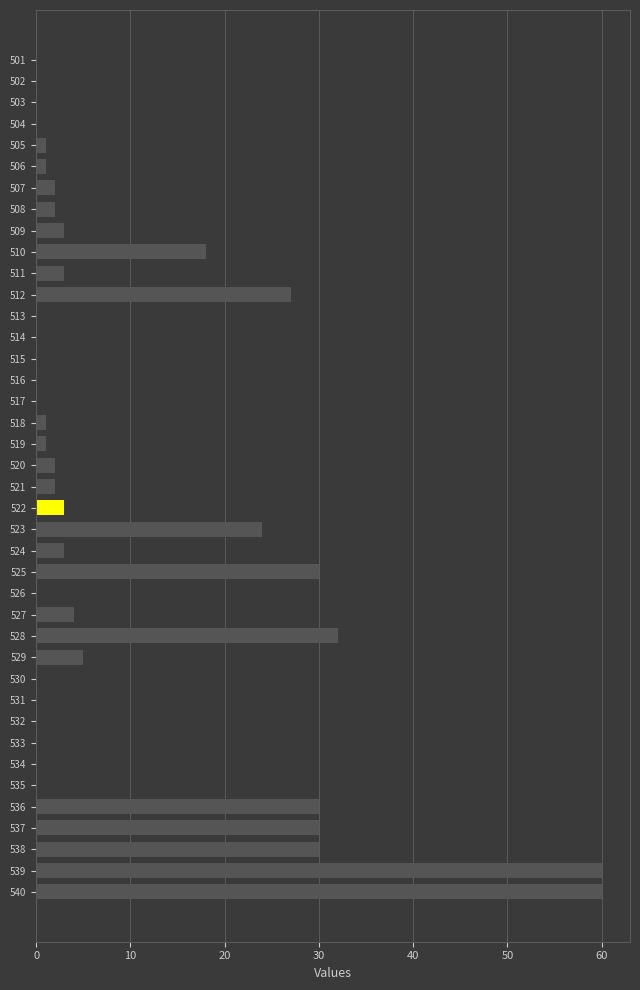

Approximately how many times larger is the value at 537 compared to 520?

15.0